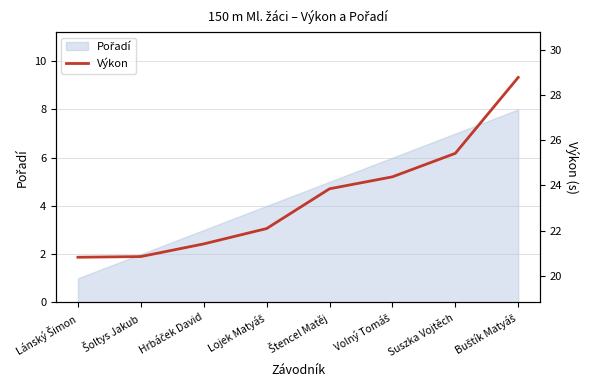

List the labels in order of value, largest first.

Buštík Matyáš, Suszka Vojtěch, Volný Tomáš, Štencel Matěj, Lojek Matyáš, Hrbáček David, Šoltys Jakub, Lánský Šimon